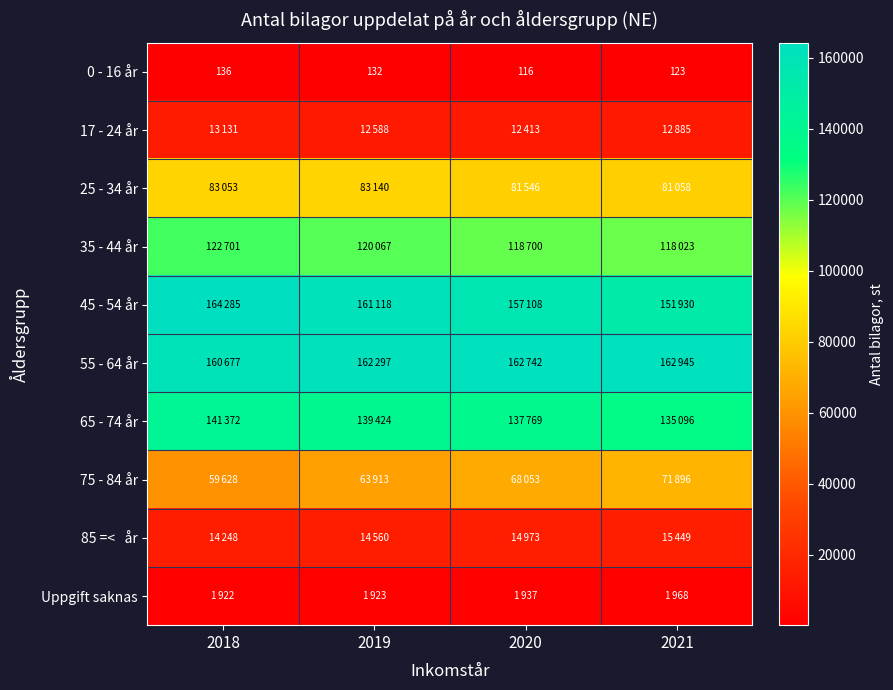

The value of 0 - 16 år at 2018 is 220. True or false?

False